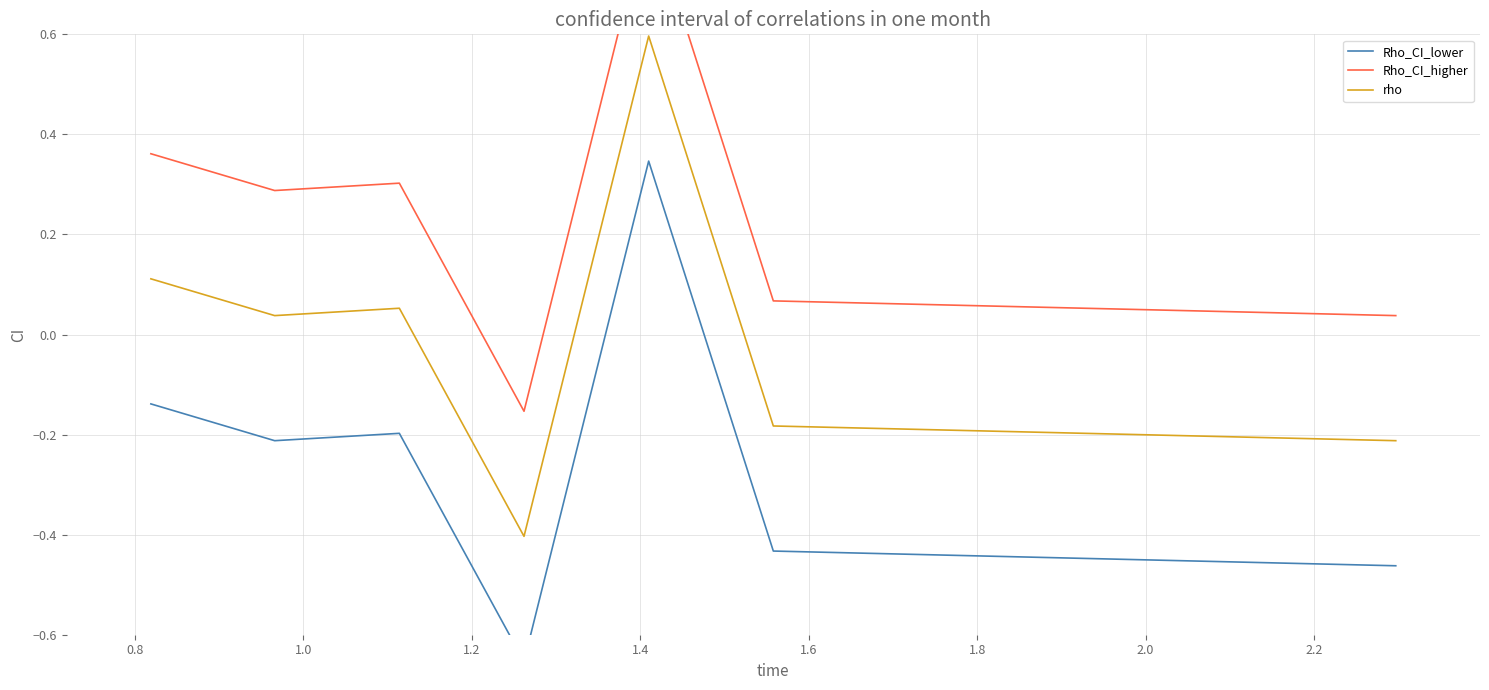

How many negative values does the rho series have?

3